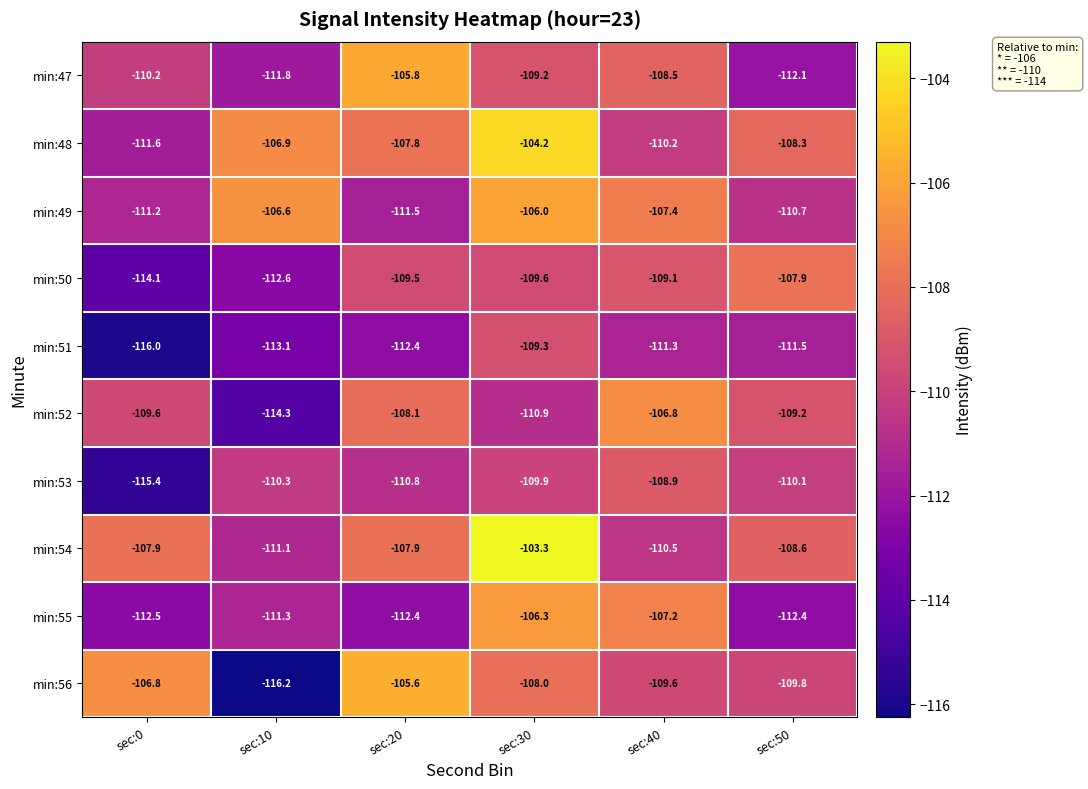

Where does the min:54 series first go above -107?

sec:30